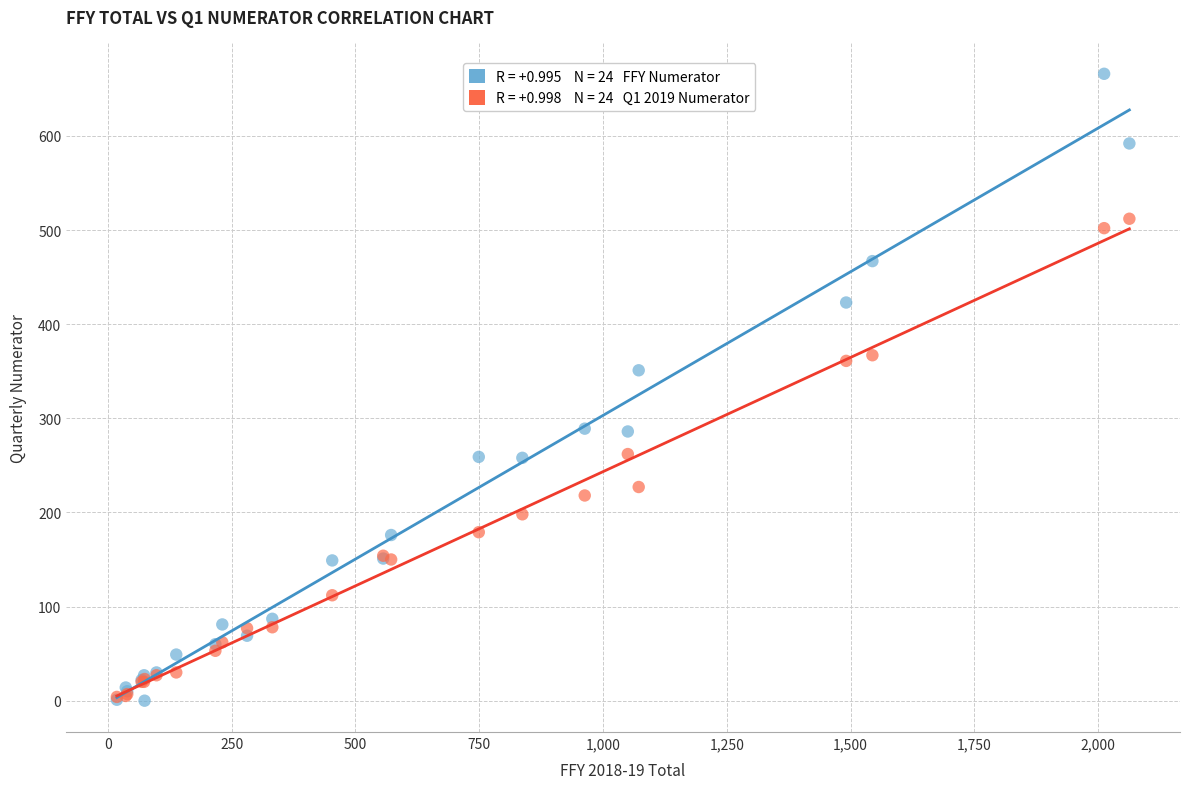

Across all series, what Y value is closest to 333?

351